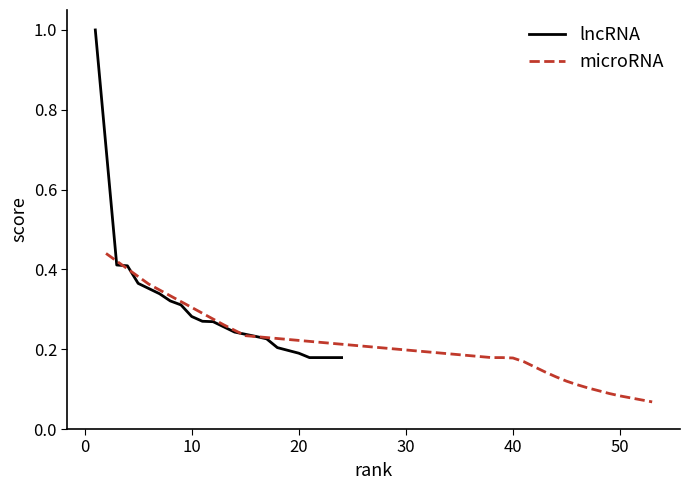

True or false: microRNA and lncRNA cross at least once.

False